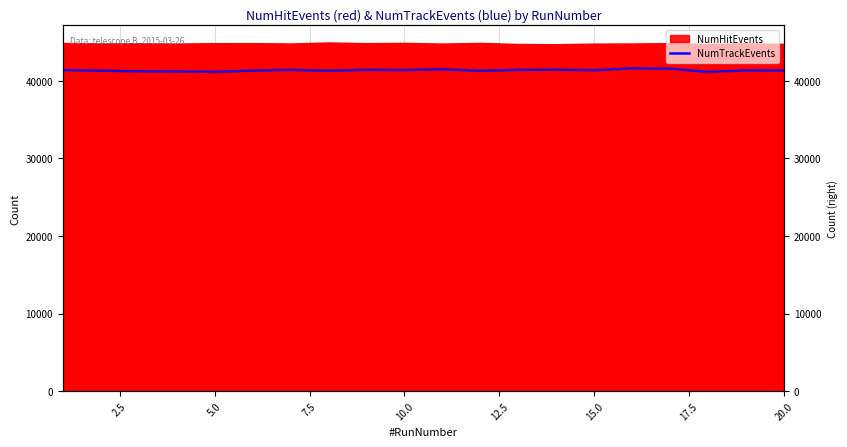

Which label corresponds to the smallest value in the chart?

18